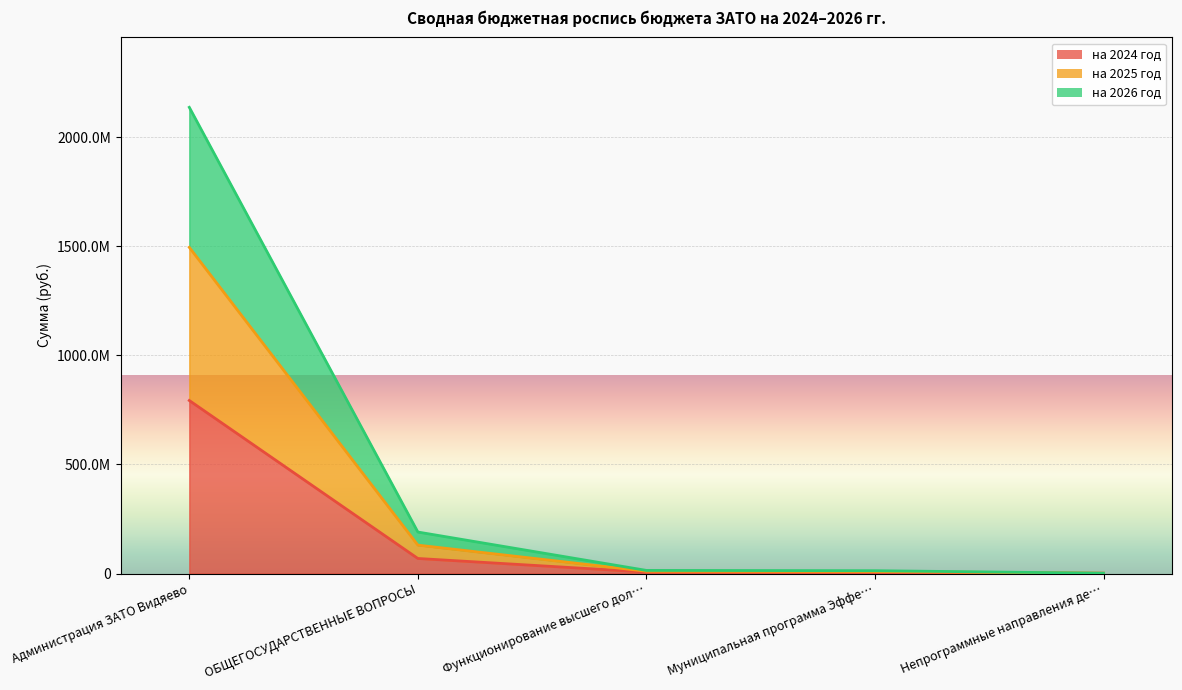

At how many categories does at least one series exceed 1497423606?

1